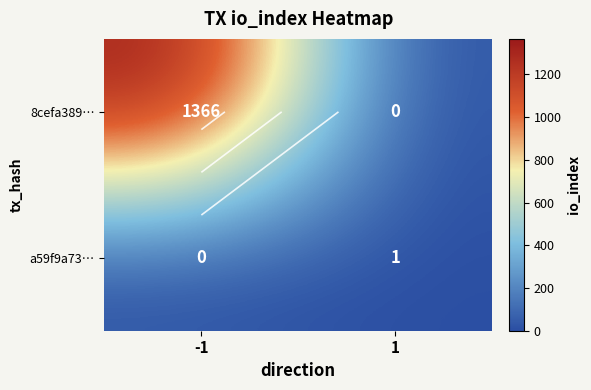

The a59f9a73… series shows 1 at 1. True or false?

True